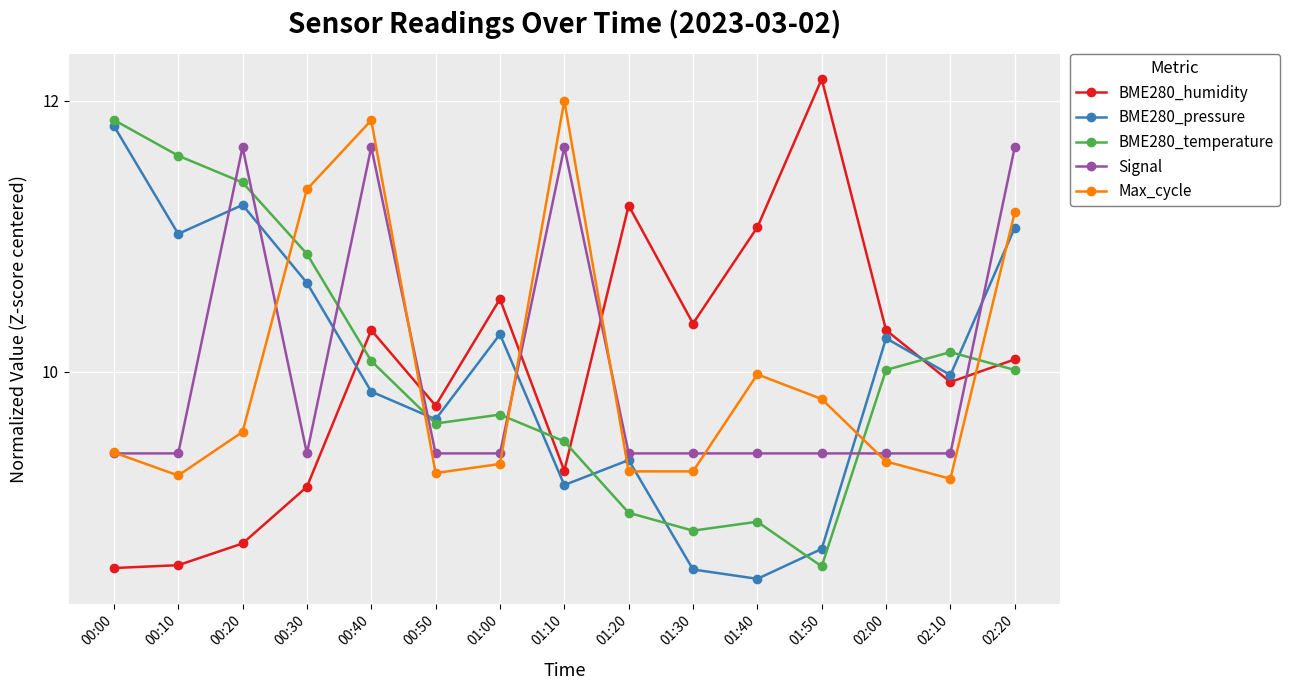

How many distinct data groups are displayed?

5